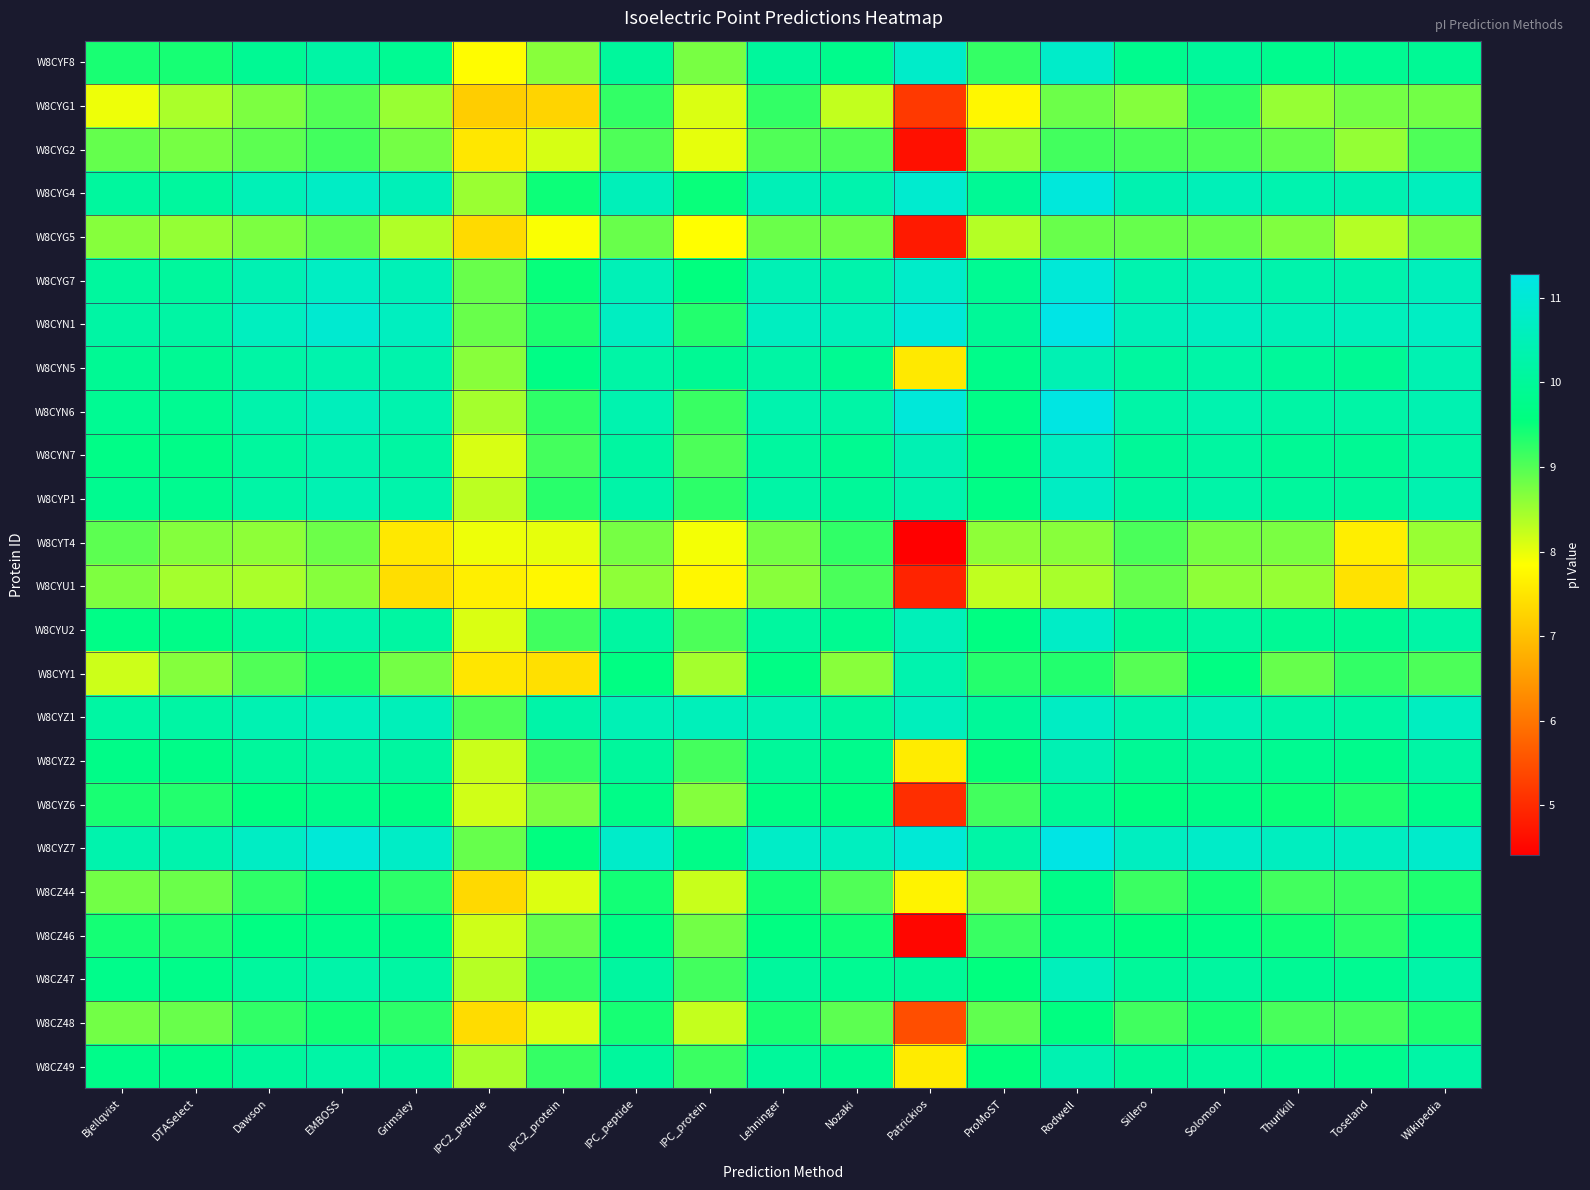

Reading left to right, list all the values displayed in this chart.

W8CYF8: Bjellqvist=9.4	DTASelect=9.4	Dawson=9.9	EMBOSS=10.2	Grimsley=9.9	IPC2_peptide=7.8	IPC2_protein=8.6	IPC_peptide=10.0	IPC_protein=8.8	Lehninger=10.0	Nozaki=9.8	Patrickios=10.8	ProMoST=9.2	Rodwell=10.8	Sillero=9.8	Solomon=10.0	Thurlkill=9.8	Toseland=9.9	Wikipedia=9.9
W8CYG1: Bjellqvist=8.0	DTASelect=8.4	Dawson=8.7	EMBOSS=9.0	Grimsley=8.5	IPC2_peptide=7.2	IPC2_protein=7.3	IPC_peptide=9.2	IPC_protein=8.1	Lehninger=9.2	Nozaki=8.3	Patrickios=5.2	ProMoST=7.7	Rodwell=8.8	Sillero=8.7	Solomon=9.2	Thurlkill=8.6	Toseland=8.8	Wikipedia=8.8
W8CYG2: Bjellqvist=8.9	DTASelect=8.8	Dawson=8.9	EMBOSS=9.1	Grimsley=8.8	IPC2_peptide=7.5	IPC2_protein=8.1	IPC_peptide=9.0	IPC_protein=8.0	Lehninger=9.0	Nozaki=9.0	Patrickios=4.6	ProMoST=8.6	Rodwell=9.1	Sillero=9.1	Solomon=9.0	Thurlkill=8.9	Toseland=8.6	Wikipedia=9.0
W8CYG4: Bjellqvist=10.1	DTASelect=10.1	Dawson=10.5	EMBOSS=10.7	Grimsley=10.5	IPC2_peptide=8.5	IPC2_protein=9.5	IPC_peptide=10.5	IPC_protein=9.5	Lehninger=10.5	Nozaki=10.3	Patrickios=10.9	ProMoST=9.9	Rodwell=11.1	Sillero=10.4	Solomon=10.5	Thurlkill=10.4	Toseland=10.4	Wikipedia=10.6
W8CYG5: Bjellqvist=8.7	DTASelect=8.6	Dawson=8.7	EMBOSS=8.9	Grimsley=8.4	IPC2_peptide=7.4	IPC2_protein=7.9	IPC_peptide=8.9	IPC_protein=7.8	Lehninger=8.8	Nozaki=8.8	Patrickios=4.8	ProMoST=8.3	Rodwell=8.9	Sillero=8.9	Solomon=8.9	Thurlkill=8.7	Toseland=8.3	Wikipedia=8.8
W8CYG7: Bjellqvist=10.1	DTASelect=10.1	Dawson=10.5	EMBOSS=10.7	Grimsley=10.5	IPC2_peptide=8.9	IPC2_protein=9.5	IPC_peptide=10.5	IPC_protein=9.6	Lehninger=10.5	Nozaki=10.3	Patrickios=10.8	ProMoST=9.9	Rodwell=11.0	Sillero=10.4	Solomon=10.5	Thurlkill=10.3	Toseland=10.3	Wikipedia=10.6
W8CYN1: Bjellqvist=10.2	DTASelect=10.2	Dawson=10.6	EMBOSS=10.9	Grimsley=10.6	IPC2_peptide=8.9	IPC2_protein=9.4	IPC_peptide=10.7	IPC_protein=9.3	Lehninger=10.7	Nozaki=10.6	Patrickios=11.0	ProMoST=10.0	Rodwell=11.3	Sillero=10.5	Solomon=10.7	Thurlkill=10.5	Toseland=10.6	Wikipedia=10.7
W8CYN5: Bjellqvist=9.9	DTASelect=9.9	Dawson=10.2	EMBOSS=10.3	Grimsley=10.3	IPC2_peptide=8.6	IPC2_protein=9.7	IPC_peptide=10.2	IPC_protein=9.9	Lehninger=10.2	Nozaki=9.9	Patrickios=7.6	ProMoST=9.8	Rodwell=10.5	Sillero=10.1	Solomon=10.2	Thurlkill=10.0	Toseland=9.9	Wikipedia=10.4
W8CYN6: Bjellqvist=9.9	DTASelect=9.9	Dawson=10.3	EMBOSS=10.6	Grimsley=10.3	IPC2_peptide=8.5	IPC2_protein=9.3	IPC_peptide=10.4	IPC_protein=9.2	Lehninger=10.3	Nozaki=10.2	Patrickios=11.1	ProMoST=9.7	Rodwell=11.2	Sillero=10.2	Solomon=10.4	Thurlkill=10.2	Toseland=10.2	Wikipedia=10.4
W8CYN7: Bjellqvist=9.7	DTASelect=9.7	Dawson=10.1	EMBOSS=10.3	Grimsley=10.1	IPC2_peptide=8.1	IPC2_protein=9.1	IPC_peptide=10.1	IPC_protein=9.0	Lehninger=10.1	Nozaki=9.9	Patrickios=10.5	ProMoST=9.6	Rodwell=10.7	Sillero=10.0	Solomon=10.1	Thurlkill=9.9	Toseland=9.9	Wikipedia=10.2
W8CYP1: Bjellqvist=9.9	DTASelect=9.9	Dawson=10.2	EMBOSS=10.4	Grimsley=10.3	IPC2_peptide=8.3	IPC2_protein=9.3	IPC_peptide=10.2	IPC_protein=9.3	Lehninger=10.2	Nozaki=10.0	Patrickios=10.3	ProMoST=9.7	Rodwell=10.7	Sillero=10.1	Solomon=10.2	Thurlkill=10.1	Toseland=10.0	Wikipedia=10.4
W8CYT4: Bjellqvist=8.9	DTASelect=8.7	Dawson=8.6	EMBOSS=8.8	Grimsley=7.5	IPC2_peptide=8.0	IPC2_protein=8.0	IPC_peptide=8.8	IPC_protein=7.9	Lehninger=8.8	Nozaki=9.2	Patrickios=4.4	ProMoST=8.6	Rodwell=8.6	Sillero=9.1	Solomon=8.8	Thurlkill=8.7	Toseland=7.6	Wikipedia=8.5
W8CYU1: Bjellqvist=8.7	DTASelect=8.5	Dawson=8.4	EMBOSS=8.7	Grimsley=7.4	IPC2_peptide=7.6	IPC2_protein=7.7	IPC_peptide=8.6	IPC_protein=7.7	Lehninger=8.6	Nozaki=9.1	Patrickios=4.9	ProMoST=8.3	Rodwell=8.4	Sillero=8.9	Solomon=8.6	Thurlkill=8.6	Toseland=7.5	Wikipedia=8.3
W8CYU2: Bjellqvist=9.7	DTASelect=9.7	Dawson=10.1	EMBOSS=10.3	Grimsley=10.1	IPC2_peptide=8.1	IPC2_protein=9.1	IPC_peptide=10.1	IPC_protein=9.0	Lehninger=10.1	Nozaki=9.9	Patrickios=10.5	ProMoST=9.6	Rodwell=10.8	Sillero=10.0	Solomon=10.1	Thurlkill=9.9	Toseland=9.9	Wikipedia=10.2
W8CYY1: Bjellqvist=8.2	DTASelect=8.7	Dawson=9.0	EMBOSS=9.4	Grimsley=8.8	IPC2_peptide=7.5	IPC2_protein=7.4	IPC_peptide=9.6	IPC_protein=8.5	Lehninger=9.7	Nozaki=8.6	Patrickios=10.3	ProMoST=9.3	Rodwell=9.3	Sillero=9.0	Solomon=9.6	Thurlkill=8.9	Toseland=9.2	Wikipedia=9.0
W8CYZ1: Bjellqvist=10.2	DTASelect=10.2	Dawson=10.4	EMBOSS=10.6	Grimsley=10.5	IPC2_peptide=9.0	IPC2_protein=10.2	IPC_peptide=10.5	IPC_protein=10.6	Lehninger=10.4	Nozaki=10.1	Patrickios=10.6	ProMoST=10.0	Rodwell=10.7	Sillero=10.3	Solomon=10.5	Thurlkill=10.2	Toseland=10.2	Wikipedia=10.7
W8CYZ2: Bjellqvist=9.7	DTASelect=9.7	Dawson=10.0	EMBOSS=10.2	Grimsley=10.1	IPC2_peptide=8.2	IPC2_protein=9.2	IPC_peptide=10.1	IPC_protein=9.1	Lehninger=10.0	Nozaki=9.8	Patrickios=7.6	ProMoST=9.5	Rodwell=10.5	Sillero=9.9	Solomon=10.1	Thurlkill=9.9	Toseland=9.8	Wikipedia=10.2
W8CYZ6: Bjellqvist=9.4	DTASelect=9.3	Dawson=9.6	EMBOSS=9.8	Grimsley=9.7	IPC2_peptide=8.2	IPC2_protein=8.7	IPC_peptide=9.7	IPC_protein=8.7	Lehninger=9.7	Nozaki=9.6	Patrickios=5.0	ProMoST=9.1	Rodwell=10.0	Sillero=9.6	Solomon=9.7	Thurlkill=9.5	Toseland=9.4	Wikipedia=9.8
W8CYZ7: Bjellqvist=10.3	DTASelect=10.3	Dawson=10.7	EMBOSS=11.0	Grimsley=10.8	IPC2_peptide=8.9	IPC2_protein=9.6	IPC_peptide=10.8	IPC_protein=9.7	Lehninger=10.8	Nozaki=10.6	Patrickios=11.0	ProMoST=10.2	Rodwell=11.3	Sillero=10.7	Solomon=10.8	Thurlkill=10.6	Toseland=10.7	Wikipedia=10.8
W8CZ44: Bjellqvist=8.8	DTASelect=8.8	Dawson=9.3	EMBOSS=9.5	Grimsley=9.3	IPC2_peptide=7.3	IPC2_protein=8.1	IPC_peptide=9.4	IPC_protein=8.2	Lehninger=9.4	Nozaki=9.0	Patrickios=7.7	ProMoST=8.6	Rodwell=9.7	Sillero=9.2	Solomon=9.4	Thurlkill=9.1	Toseland=9.2	Wikipedia=9.4
W8CZ46: Bjellqvist=9.4	DTASelect=9.4	Dawson=9.6	EMBOSS=9.8	Grimsley=9.7	IPC2_peptide=8.2	IPC2_protein=8.9	IPC_peptide=9.7	IPC_protein=8.8	Lehninger=9.6	Nozaki=9.5	Patrickios=4.5	ProMoST=9.2	Rodwell=9.8	Sillero=9.6	Solomon=9.7	Thurlkill=9.5	Toseland=9.3	Wikipedia=9.8
W8CZ47: Bjellqvist=9.8	DTASelect=9.8	Dawson=10.1	EMBOSS=10.3	Grimsley=10.2	IPC2_peptide=8.3	IPC2_protein=9.2	IPC_peptide=10.1	IPC_protein=9.1	Lehninger=10.1	Nozaki=9.9	Patrickios=10.0	ProMoST=9.6	Rodwell=10.6	Sillero=10.0	Solomon=10.1	Thurlkill=9.9	Toseland=9.9	Wikipedia=10.2
W8CZ48: Bjellqvist=8.8	DTASelect=8.9	Dawson=9.2	EMBOSS=9.4	Grimsley=9.3	IPC2_peptide=7.4	IPC2_protein=8.1	IPC_peptide=9.4	IPC_protein=8.2	Lehninger=9.4	Nozaki=8.9	Patrickios=5.5	ProMoST=8.9	Rodwell=9.6	Sillero=9.1	Solomon=9.4	Thurlkill=9.1	Toseland=9.1	Wikipedia=9.4
W8CZ49: Bjellqvist=9.8	DTASelect=9.7	Dawson=10.0	EMBOSS=10.2	Grimsley=10.1	IPC2_peptide=8.4	IPC2_protein=9.2	IPC_peptide=10.1	IPC_protein=9.2	Lehninger=10.0	Nozaki=9.9	Patrickios=7.6	ProMoST=9.5	Rodwell=10.4	Sillero=10.0	Solomon=10.1	Thurlkill=9.9	Toseland=9.8	Wikipedia=10.2